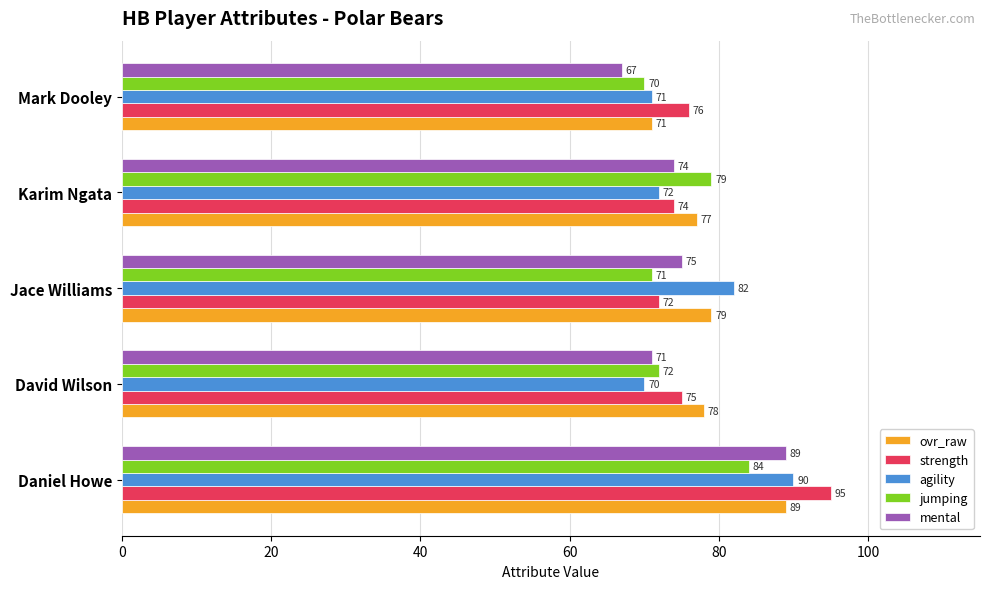

At how many categories does at least one series exceed 87?

1